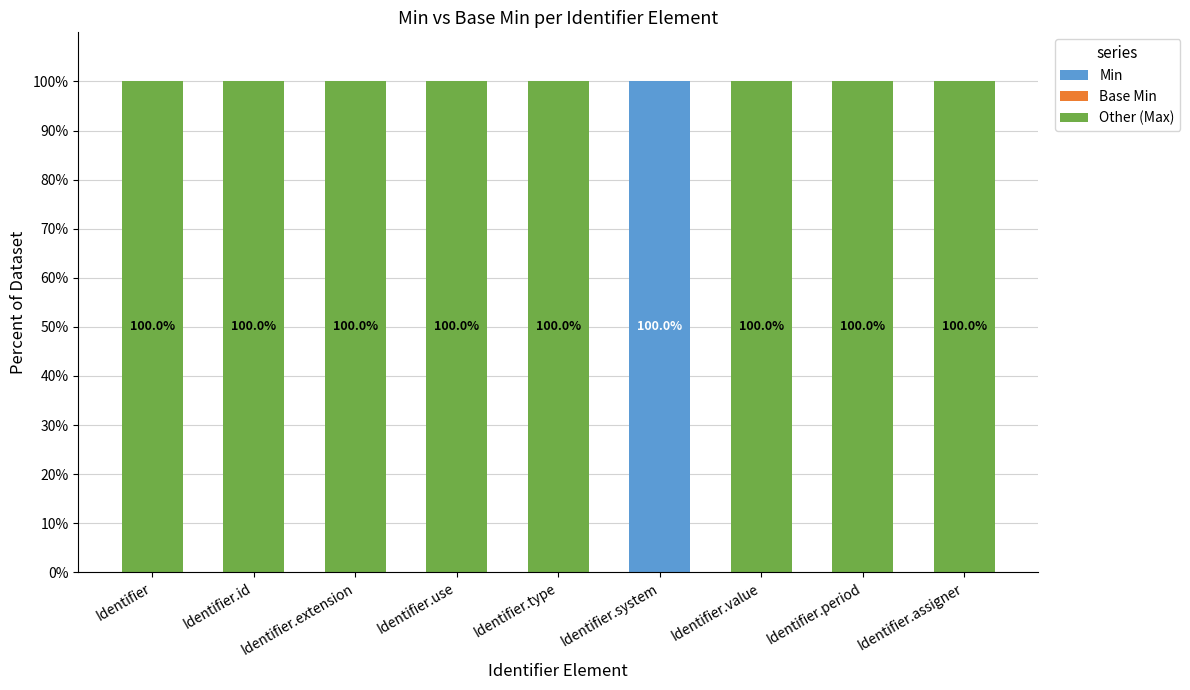

The value of Min at Identifier.assigner is 0. True or false?

True